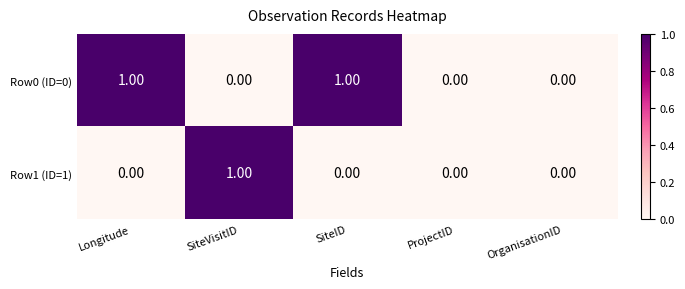

Between SiteID and ProjectID, which series saw the biggest shift?

Row0 (ID=0)